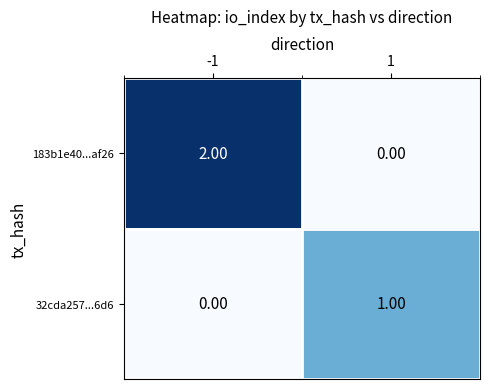

Which series has the largest total across all categories?

183b1e40...af26